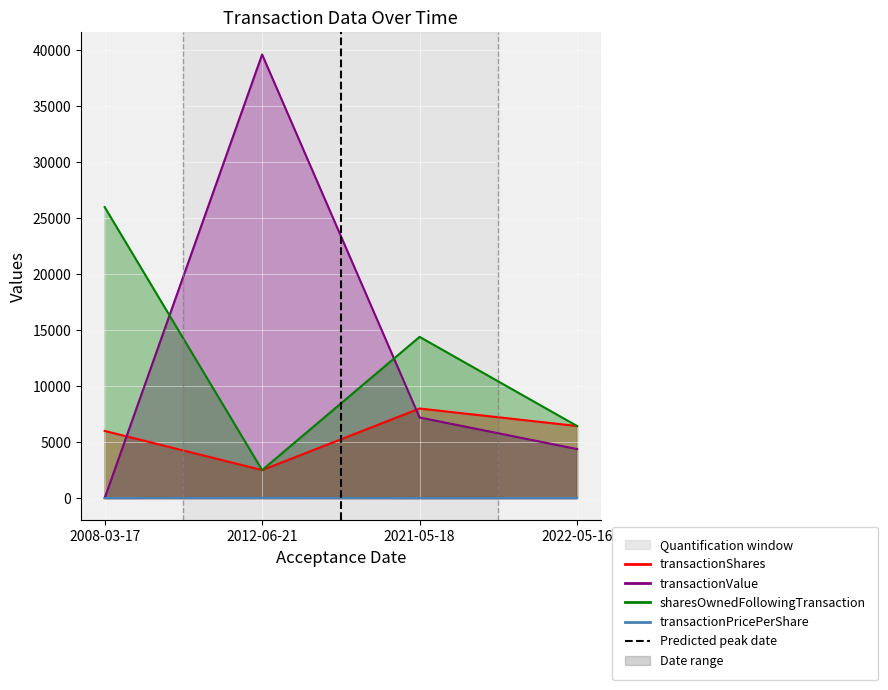

What is the label of the 1st point from the left?

2008-03-17